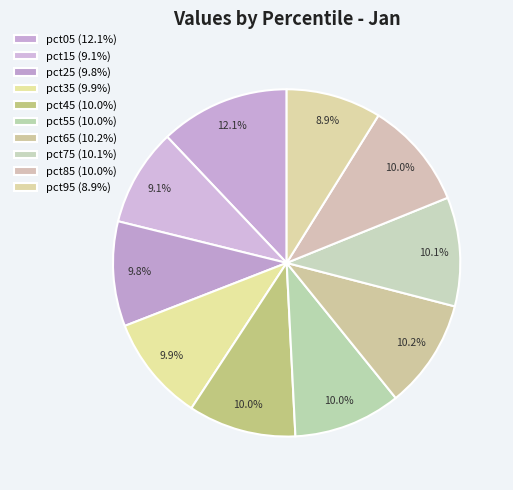

Is it true that pct05 is 26% of the pie?

False